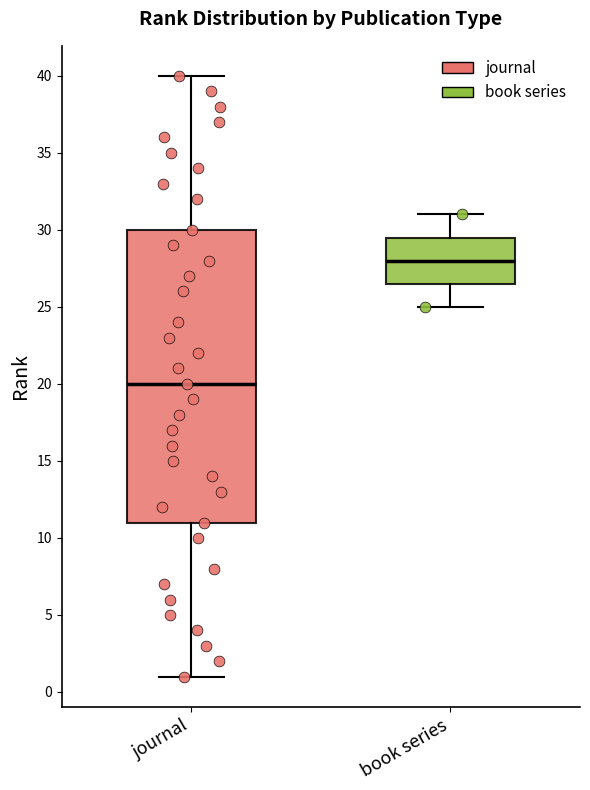

Which box is the tallest, from its lower edge to its upper edge?

journal